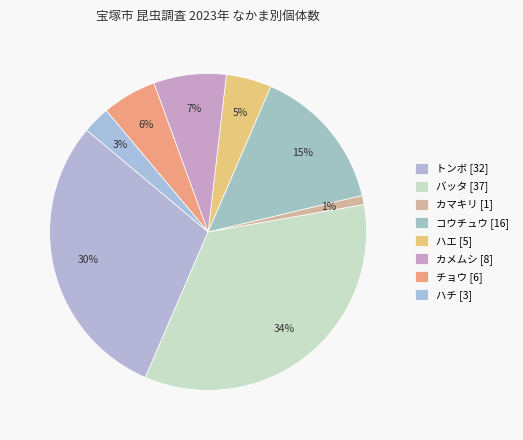

How many segments does this pie chart have?

8